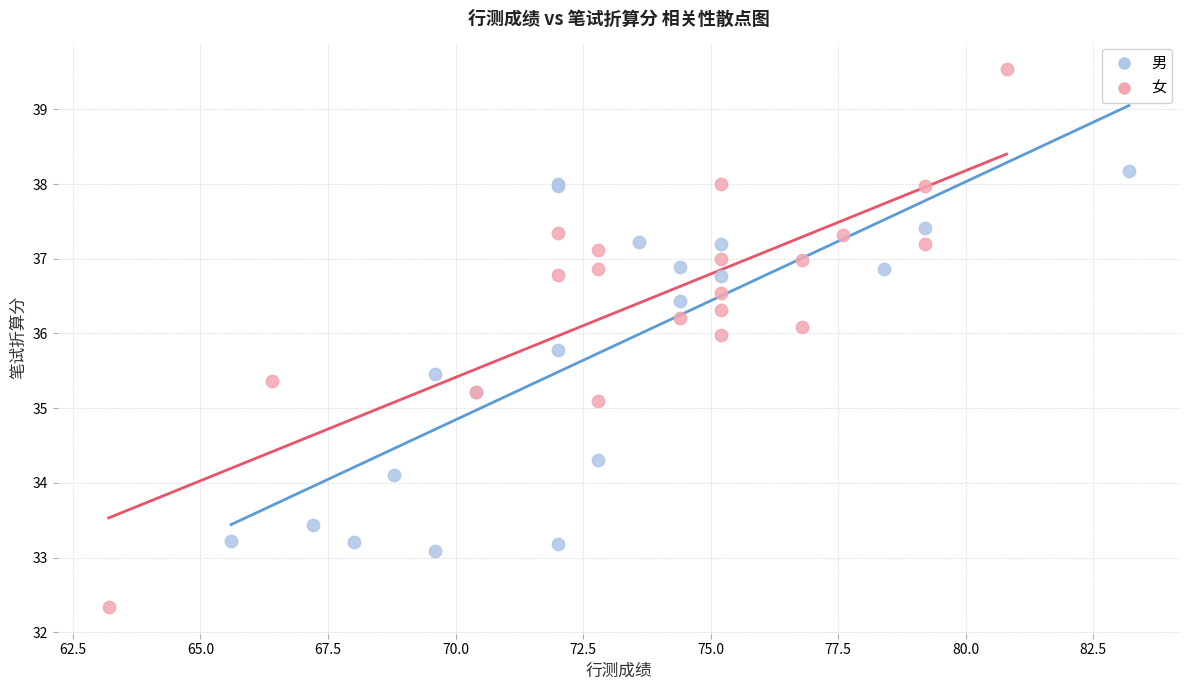

Which series has the widest spread of Y values?

女